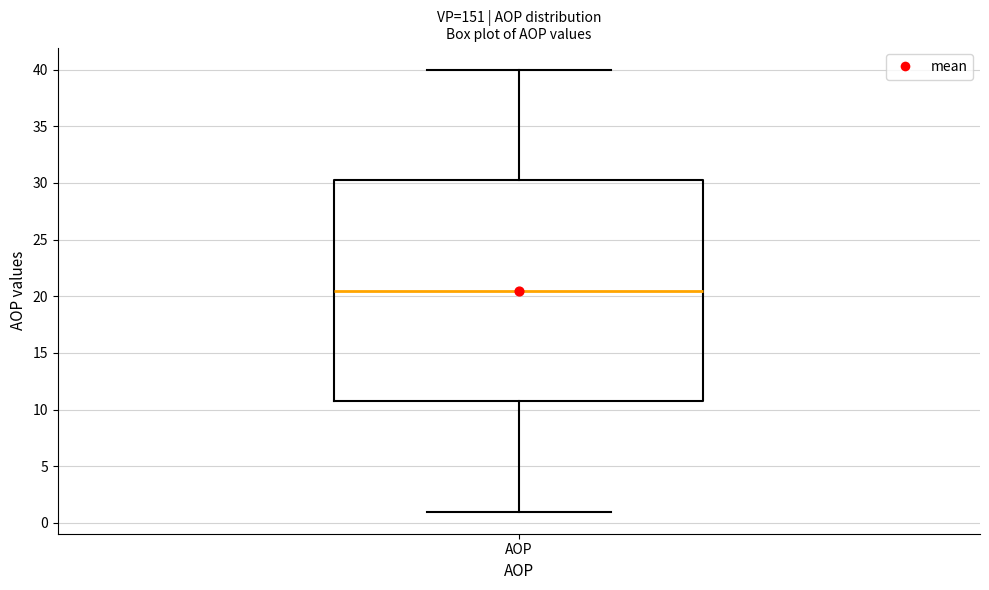

Where is the upper edge of the box for AOP on the y-axis? The values are not printed on the chart, so give them approximately, as read against the axis.

30.5